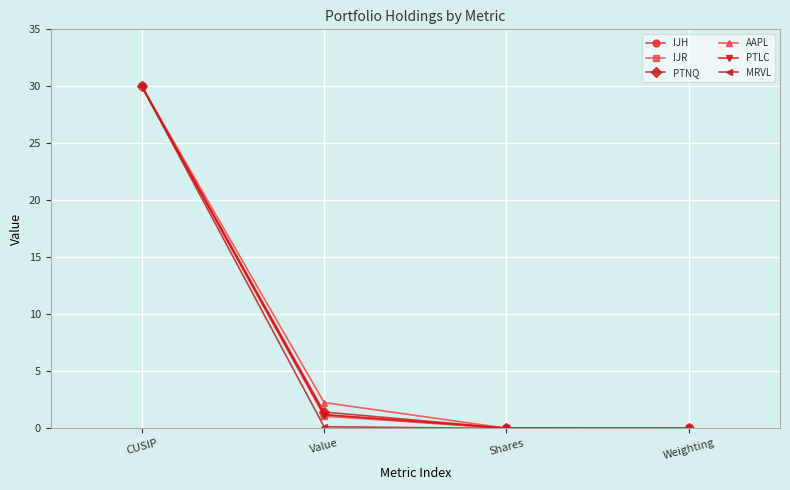

Which series changed the most between CUSIP and Weighting?

MRVL